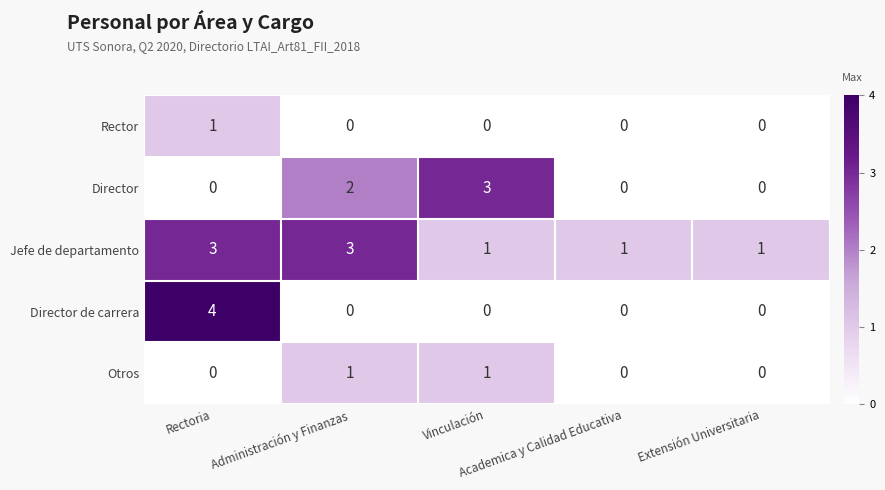

Which series has the widest spread of values?

Director de carrera